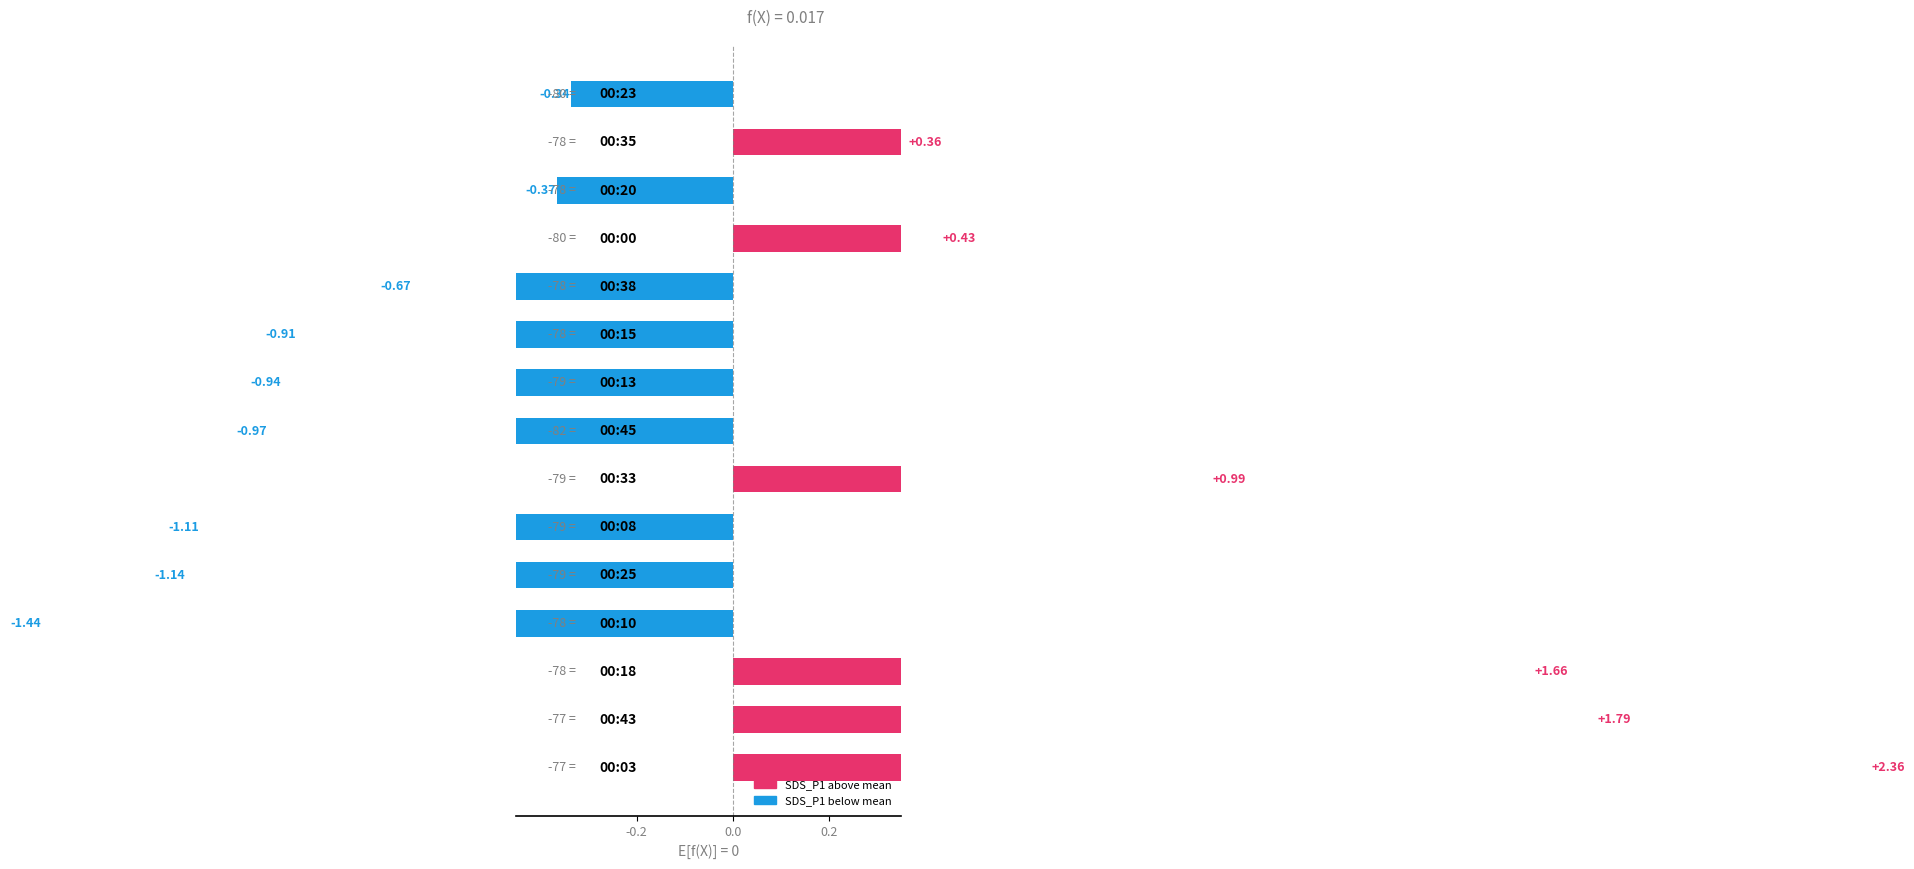

What is the maximum value shown in the chart?

2.4